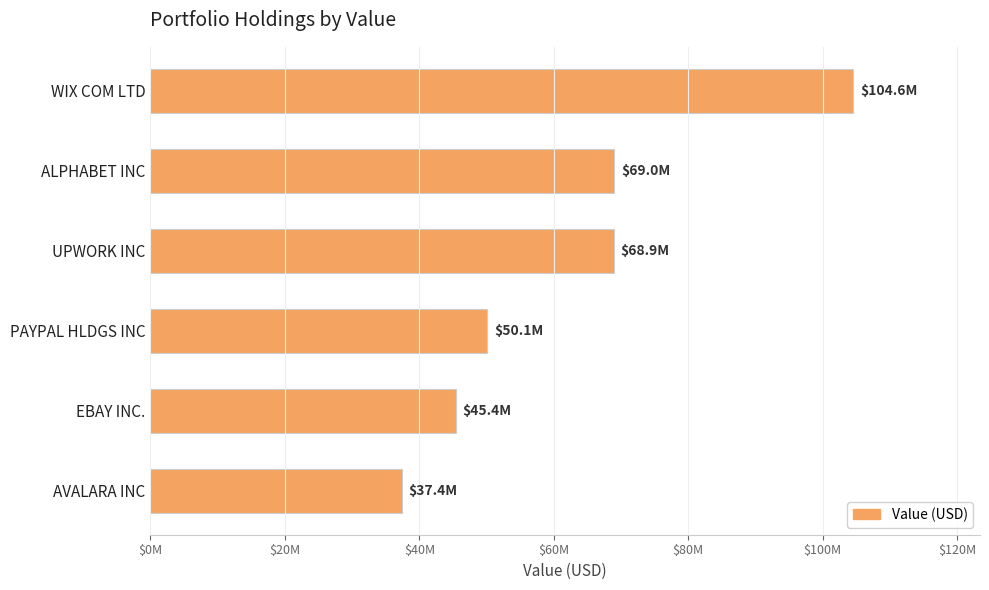

Does the chart contain any negative values?

No